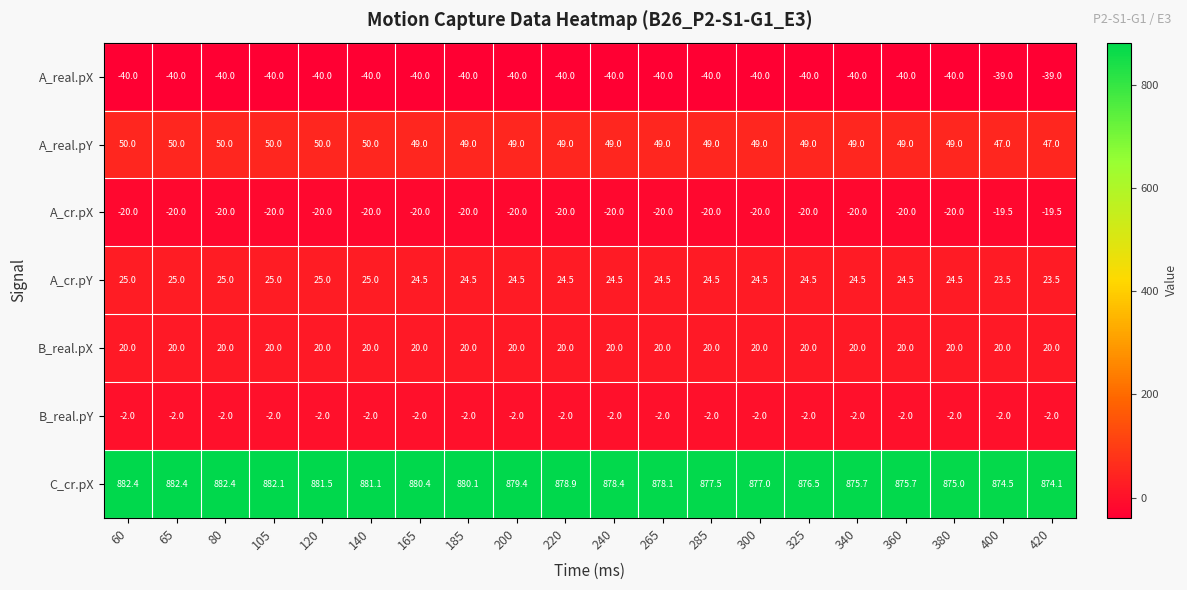

What is the spread (max minus min) of values at 420?

913.1